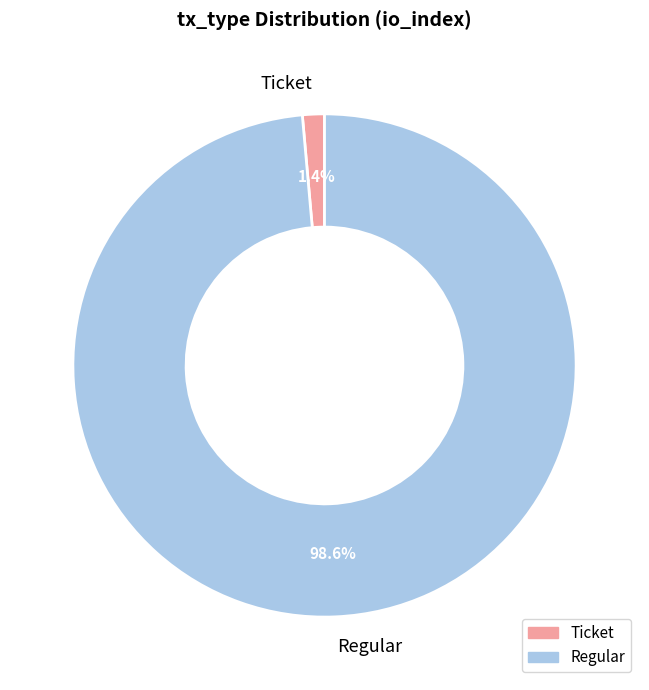

Between Regular and Ticket, which is larger?

Regular